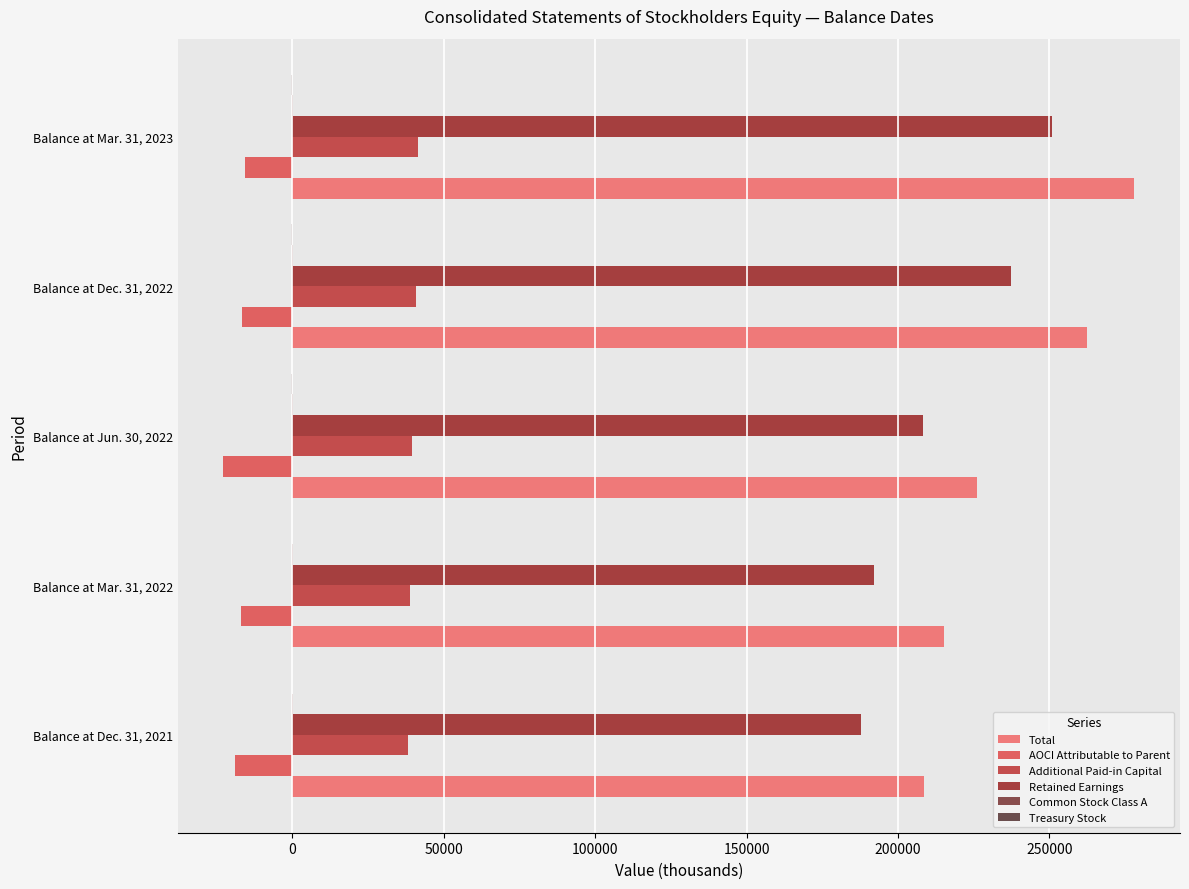

Count the number of categories in the chart.

5